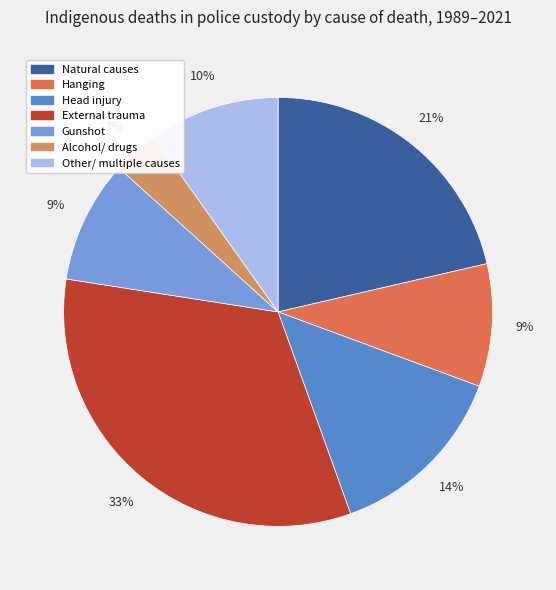

How many segments does this pie chart have?

7